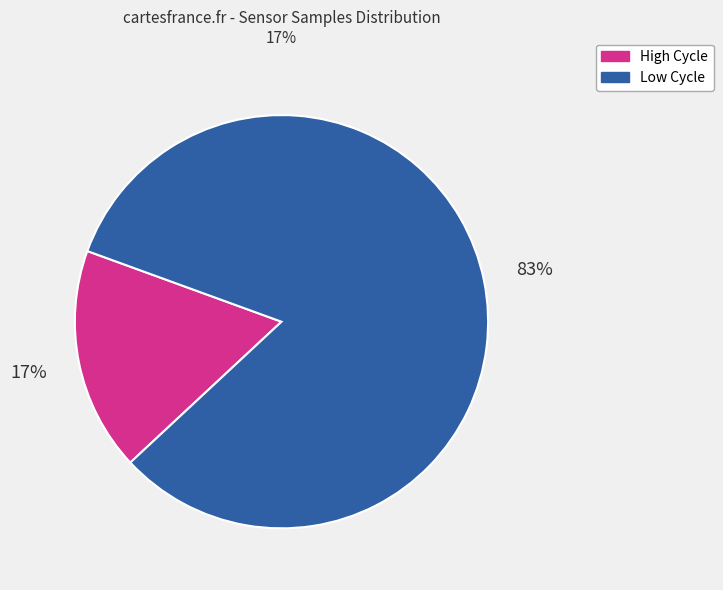

To the nearest percent, what is the average slice percentage?

50%